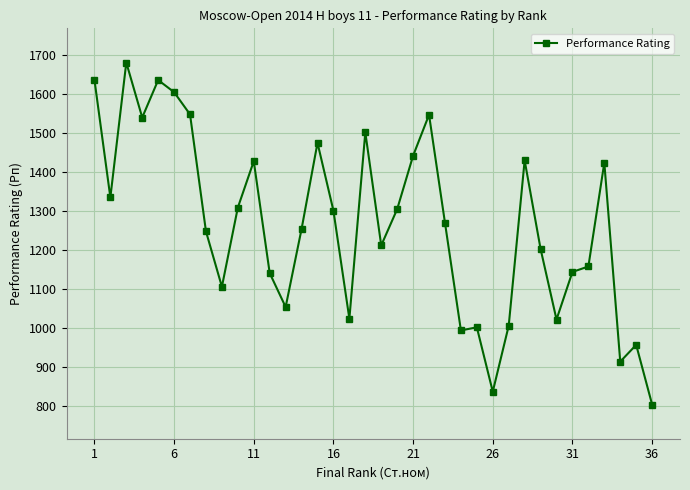

True or false: there are more than 1 points higher than both neighbors.

True